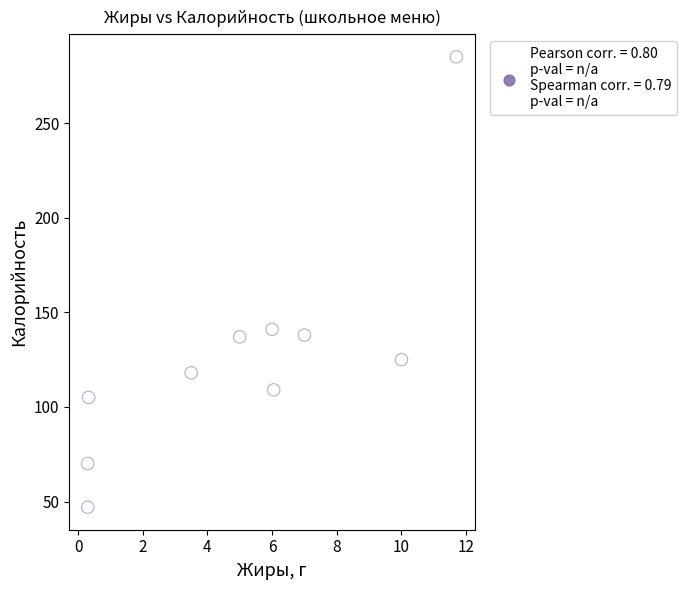

What is the average Y value?

127.5